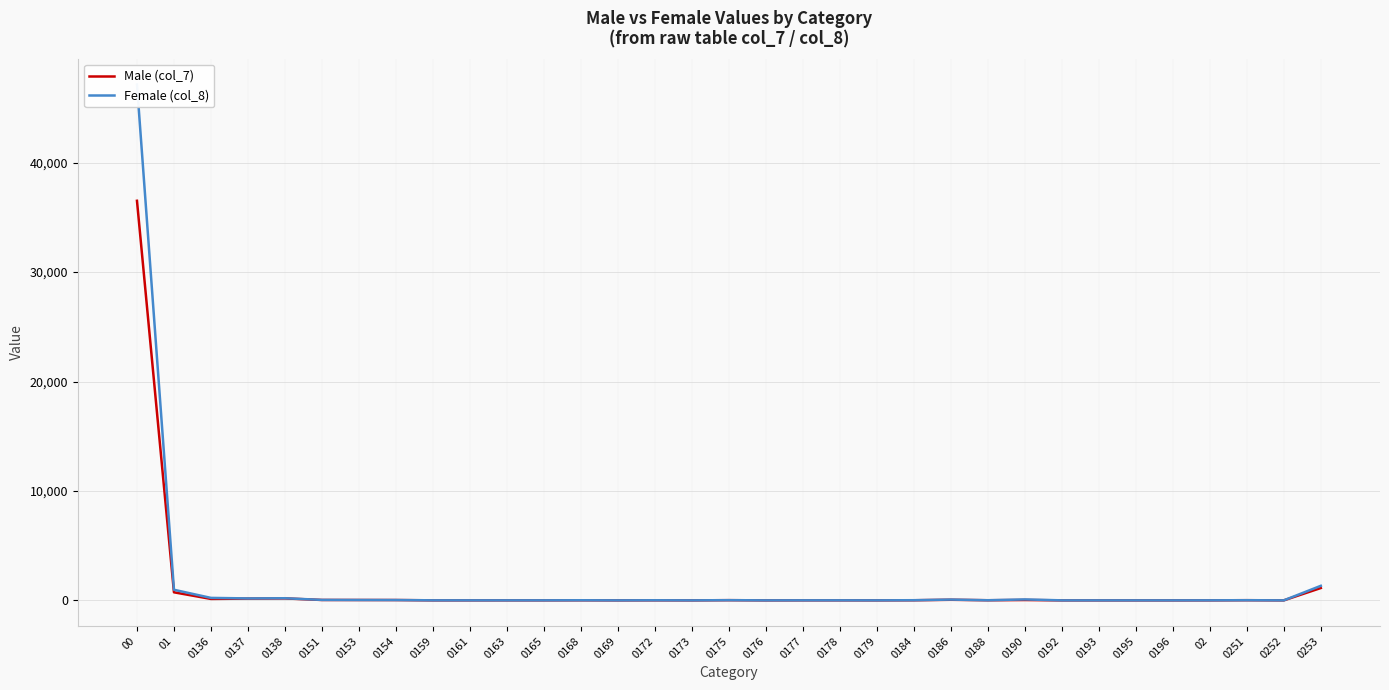

What is the sum of the Female (col_8) values at 0172 and 0154?

39